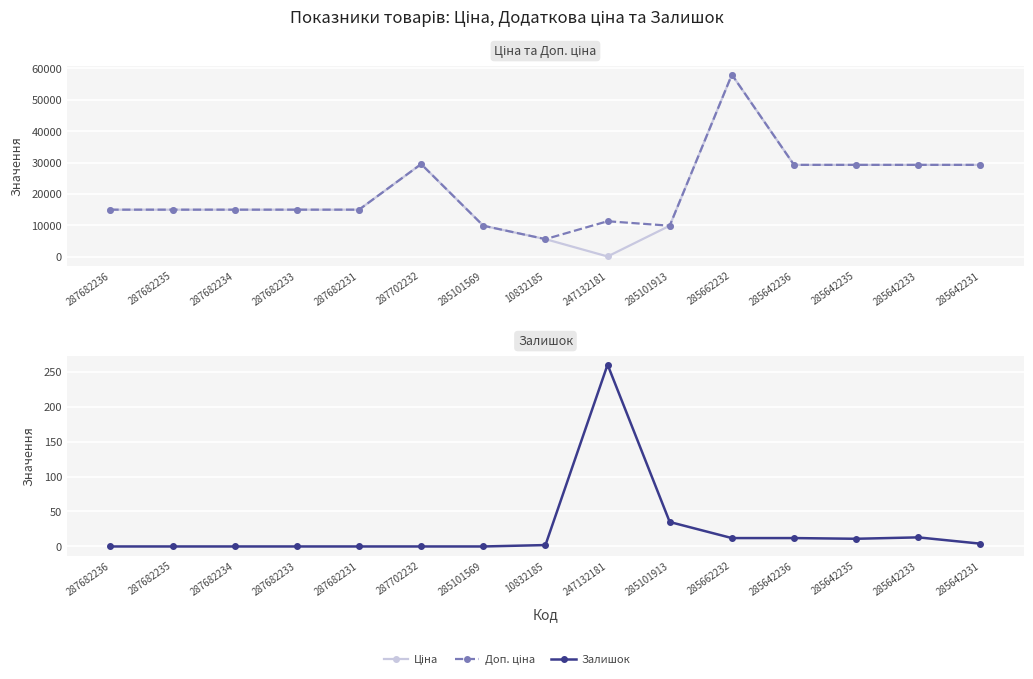

Is the value of Залишок at 287682235 greater than the value of Доп. ціна at 285642233?

No